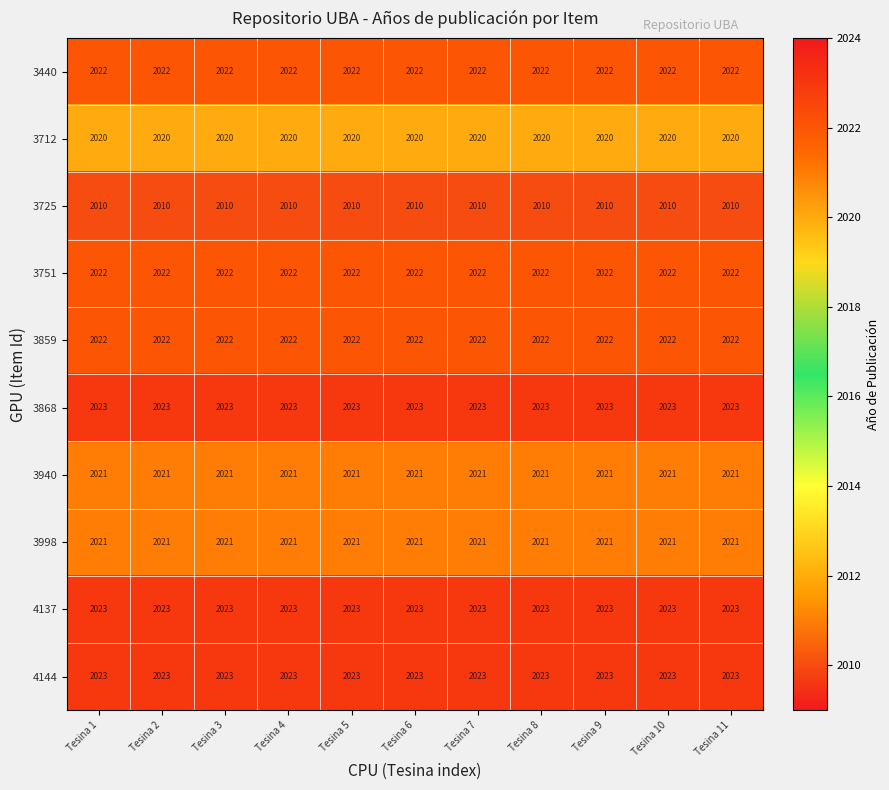

How many series are shown in this chart?

10